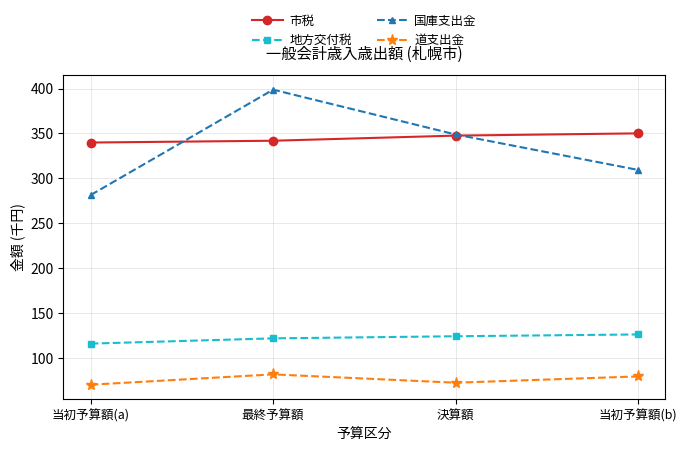

Reading left to right, list all the values displayed in this chart.

市税: 339.9	341.9	347.6	350.1
地方交付税: 116.2	122.0	124.4	126.4
国庫支出金: 281.5	398.7	348.9	309.5
道支出金: 70.5	82.0	72.7	79.7